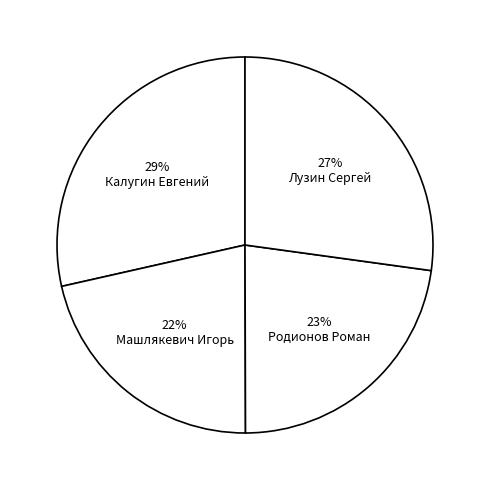

How many slices are in this pie chart?

4